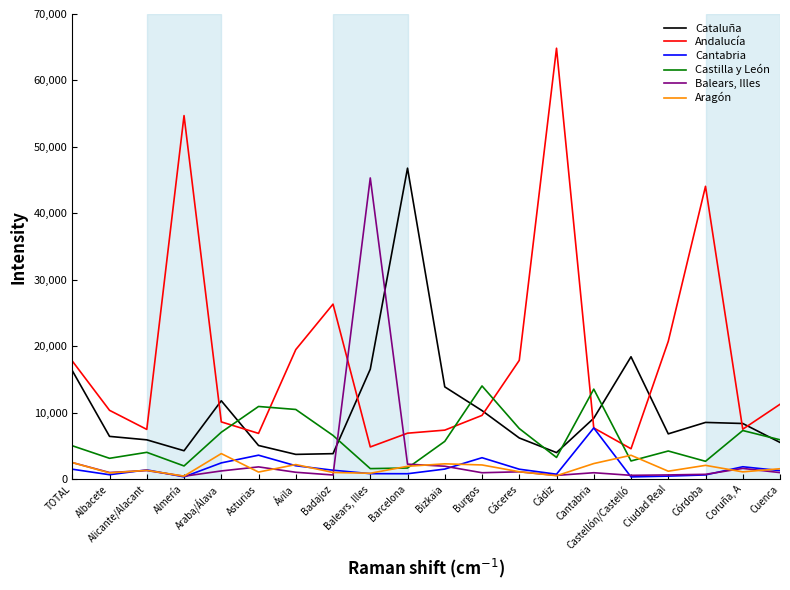

Reading left to right, list all the values displayed in this chart.

Cataluña: TOTAL=16.3	Albacete=6.4	Alicante/Alacant=5.9	Almería=4.3	Araba/Álava=11.8	Asturias=5.1	Ávila=3.7	Badajoz=3.8	Balears, Illes=16.6	Barcelona=46.8	Bizkaia=13.9	Burgos=10.3	Cáceres=6.2	Cádiz=4.0	Cantabria=9.2	Castellón/Castelló=18.4	Ciudad Real=6.8	Córdoba=8.5	Coruña, A=8.4	Cuenca=5.5
Andalucía: TOTAL=17.8	Albacete=10.4	Alicante/Alacant=7.5	Almería=54.7	Araba/Álava=8.6	Asturias=6.9	Ávila=19.5	Badajoz=26.3	Balears, Illes=4.8	Barcelona=6.9	Bizkaia=7.4	Burgos=9.6	Cáceres=17.9	Cádiz=64.8	Cantabria=7.7	Castellón/Castelló=4.6	Ciudad Real=20.7	Córdoba=44.1	Coruña, A=7.5	Cuenca=11.3
Cantabria: TOTAL=1.5	Albacete=0.7	Alicante/Alacant=1.4	Almería=0.3	Araba/Álava=2.5	Asturias=3.6	Ávila=2.0	Badajoz=1.4	Balears, Illes=0.8	Barcelona=0.8	Bizkaia=1.5	Burgos=3.2	Cáceres=1.5	Cádiz=0.8	Cantabria=7.7	Castellón/Castelló=0.3	Ciudad Real=0.5	Córdoba=0.6	Coruña, A=1.9	Cuenca=1.3
Castilla y León: TOTAL=5.0	Albacete=3.1	Alicante/Alacant=4.0	Almería=2.0	Araba/Álava=7.1	Asturias=10.9	Ávila=10.5	Badajoz=6.6	Balears, Illes=1.6	Barcelona=1.7	Bizkaia=5.7	Burgos=14.0	Cáceres=7.6	Cádiz=3.3	Cantabria=13.6	Castellón/Castelló=2.7	Ciudad Real=4.2	Córdoba=2.7	Coruña, A=7.3	Cuenca=5.9
Balears, Illes: TOTAL=2.5	Albacete=1.0	Alicante/Alacant=1.3	Almería=0.4	Araba/Álava=1.2	Asturias=1.9	Ávila=1.0	Badajoz=0.6	Balears, Illes=45.3	Barcelona=2.3	Bizkaia=1.9	Burgos=1.0	Cáceres=1.1	Cádiz=0.6	Cantabria=1.0	Castellón/Castelló=0.6	Ciudad Real=0.6	Córdoba=0.7	Coruña, A=1.6	Cuenca=1.0
Aragón: TOTAL=2.5	Albacete=0.9	Alicante/Alacant=1.3	Almería=0.5	Araba/Álava=3.9	Asturias=1.1	Ávila=2.2	Badajoz=1.0	Balears, Illes=0.9	Barcelona=1.9	Bizkaia=2.3	Burgos=2.1	Cáceres=1.1	Cádiz=0.5	Cantabria=2.4	Castellón/Castelló=3.6	Ciudad Real=1.2	Córdoba=2.1	Coruña, A=1.1	Cuenca=1.6